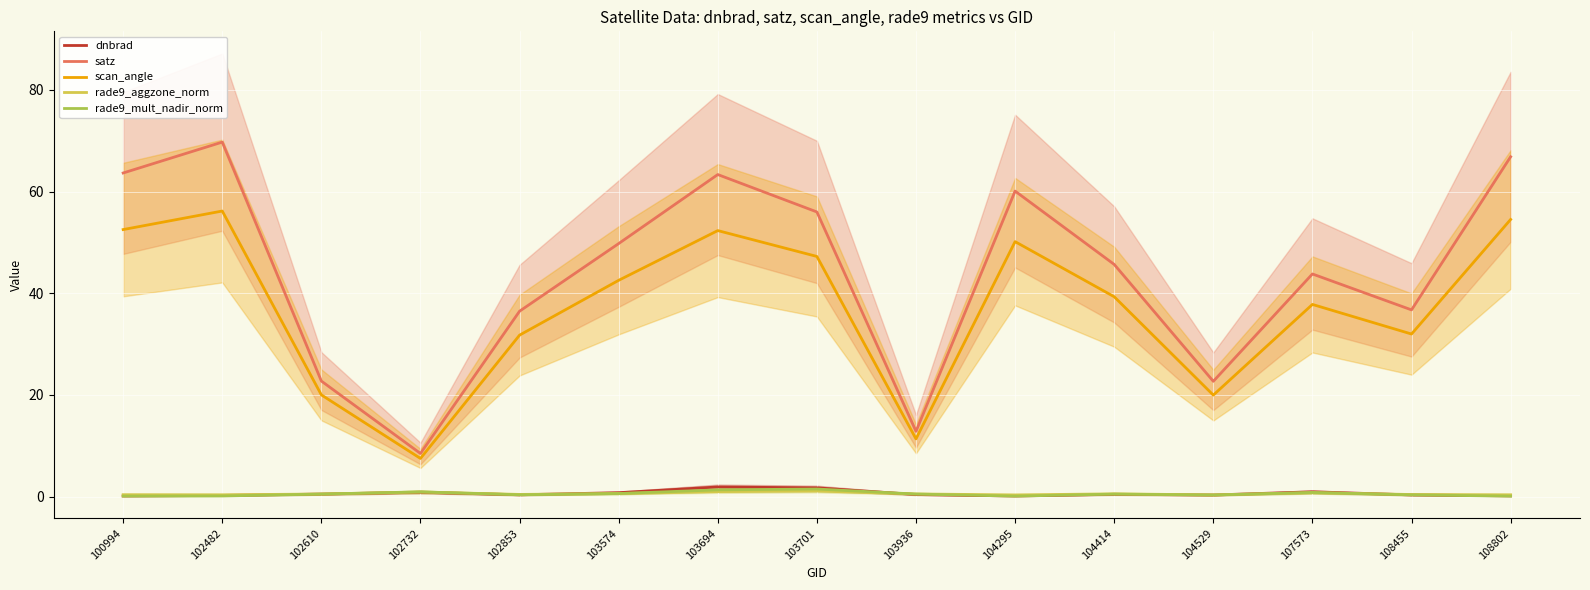

Reading right to left, extract all data points from this chart.

dnbrad: 108802=0.2	108455=0.3	107573=1.0	104529=0.3	104414=0.5	104295=0.1	103936=0.4	103701=1.7	103694=1.9	103574=0.8	102853=0.4	102732=0.9	102610=0.5	102482=0.2	100994=0.1
satz: 108802=66.9	108455=36.7	107573=43.8	104529=22.7	104414=45.7	104295=60.1	103936=12.9	103701=56.0	103694=63.4	103574=49.8	102853=36.5	102732=8.5	102610=22.7	102482=69.7	100994=63.7
scan_angle: 108802=54.5	108455=32.0	107573=37.8	104529=20.0	104414=39.3	104295=50.2	103936=11.4	103701=47.2	103694=52.3	103574=42.6	102853=31.8	102732=7.5	102610=20.0	102482=56.2	100994=52.5
rade9_aggzone_norm: 108802=0.4	108455=0.4	107573=0.8	104529=0.3	104414=0.5	104295=0.3	103936=0.5	103701=1.1	103694=1.0	103574=0.6	102853=0.4	102732=0.9	102610=0.5	102482=0.4	100994=0.4
rade9_mult_nadir_norm: 108802=0.1	108455=0.3	107573=0.8	104529=0.3	104414=0.5	104295=0.1	103936=0.5	103701=1.5	103694=1.3	103574=0.6	102853=0.4	102732=0.9	102610=0.5	102482=0.1	100994=0.1